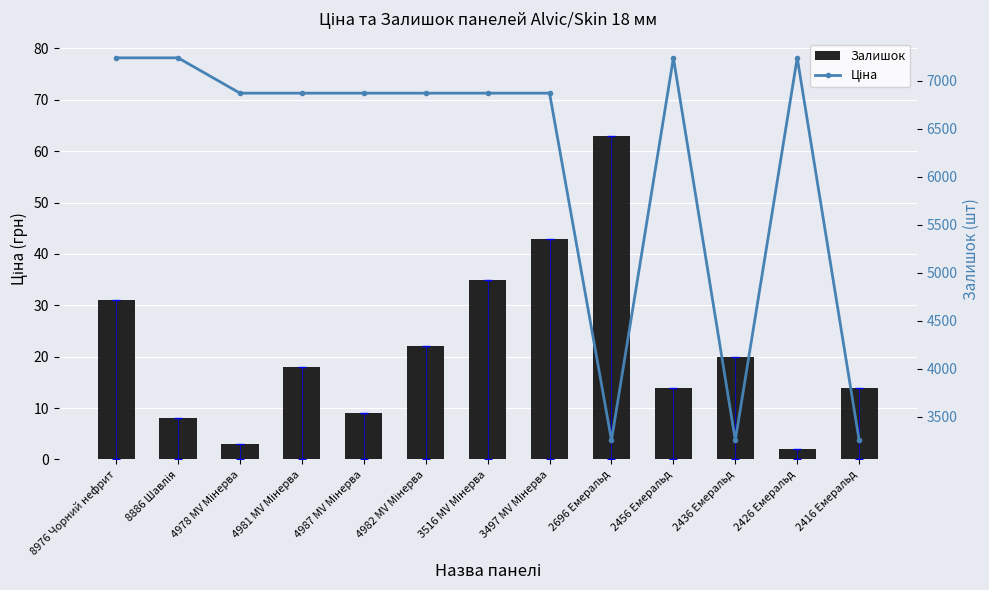

Reading left to right, list all the values displayed in this chart.

Залишок: 31.0	8.0	3.0	18.0	9.0	22.0	35.0	43.0	63.0	14.0	20.0	2.0	14.0
Ціна: 7235.9	7235.9	6868.4	6868.4	6868.4	6868.4	6868.4	6868.4	3256.2	7235.9	3256.2	7235.9	3256.2